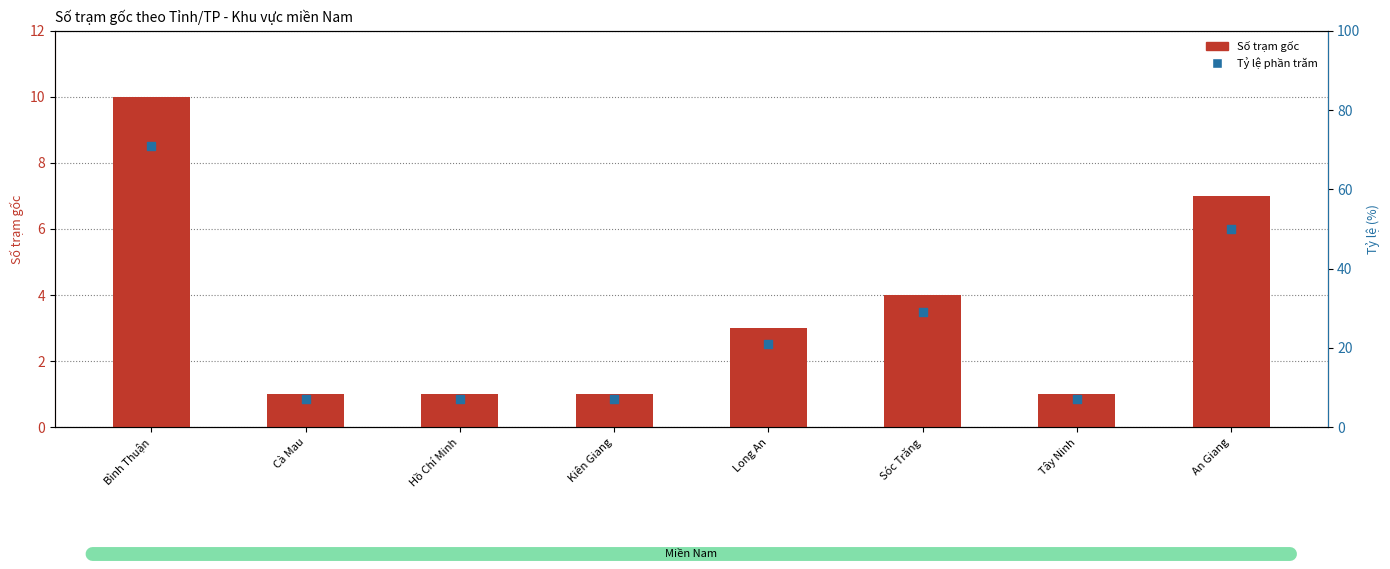

Is the value of Tỷ lệ phần trăm at Long An greater than the value of Số trạm gốc at Bình Thuận?

Yes